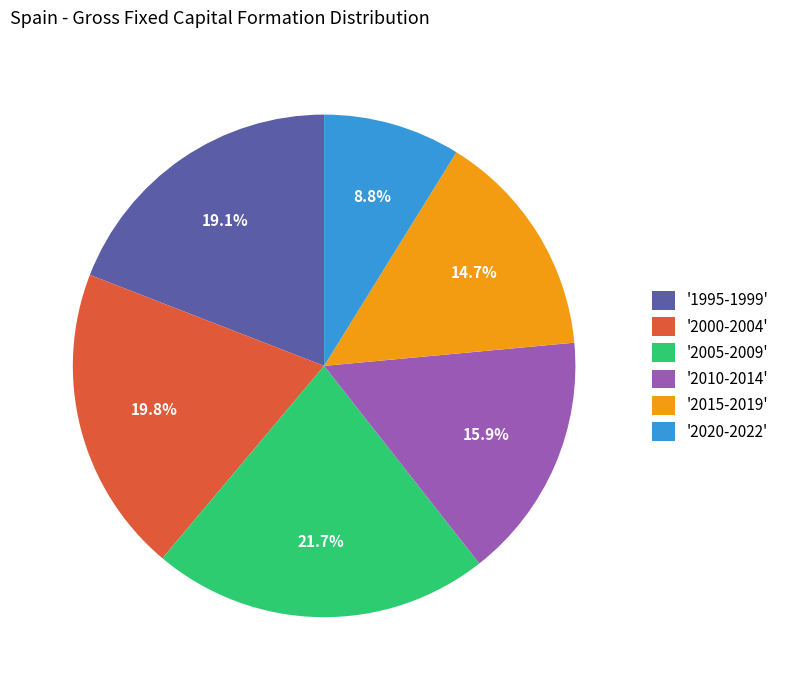

Rank the categories by value from lowest to highest.

'2020-2022', '2015-2019', '2010-2014', '1995-1999', '2000-2004', '2005-2009'